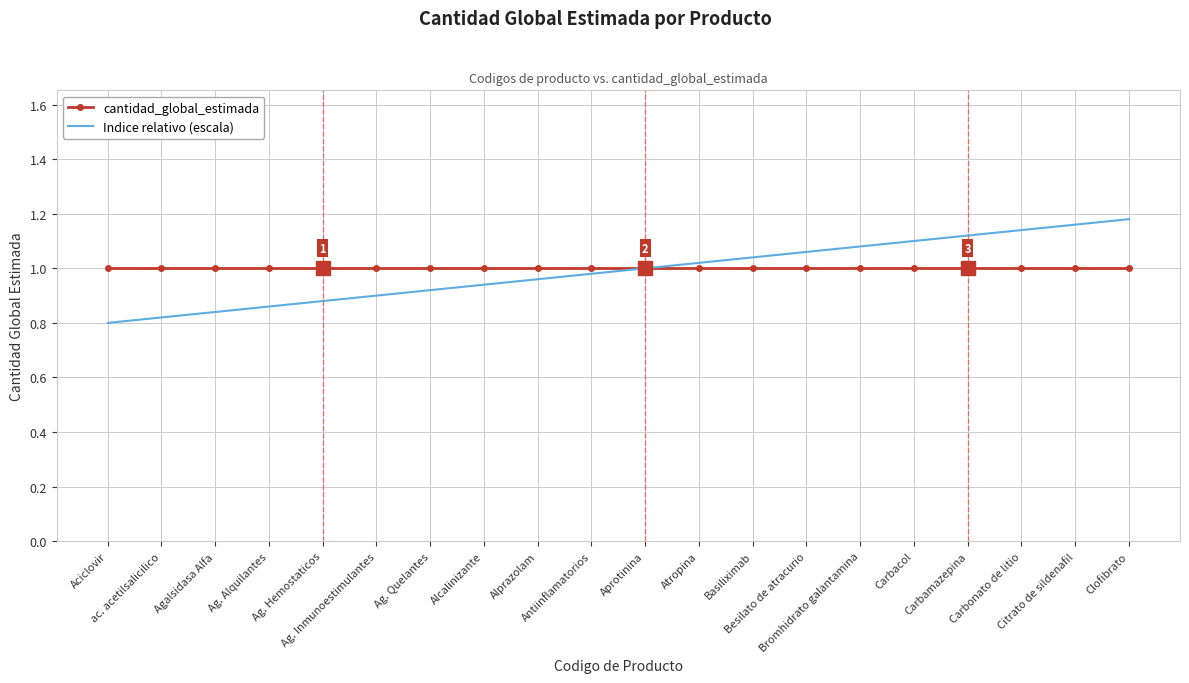

Which series has the widest spread of values?

Indice relativo (escala)